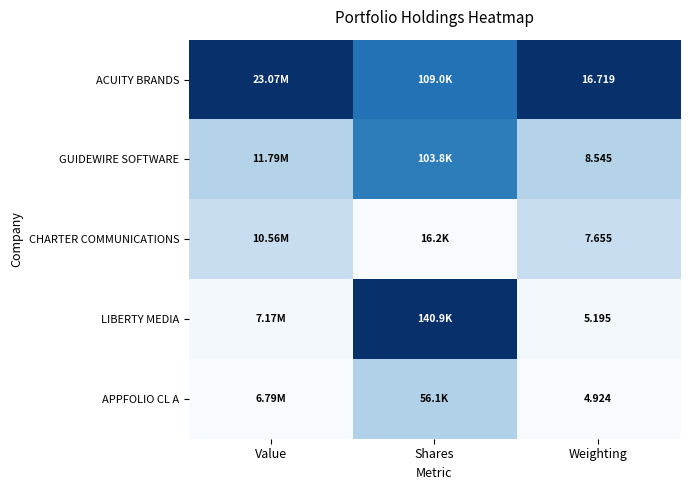

Is the value of ACUITY BRANDS at Weighting greater than the value of LIBERTY MEDIA at Weighting?

Yes